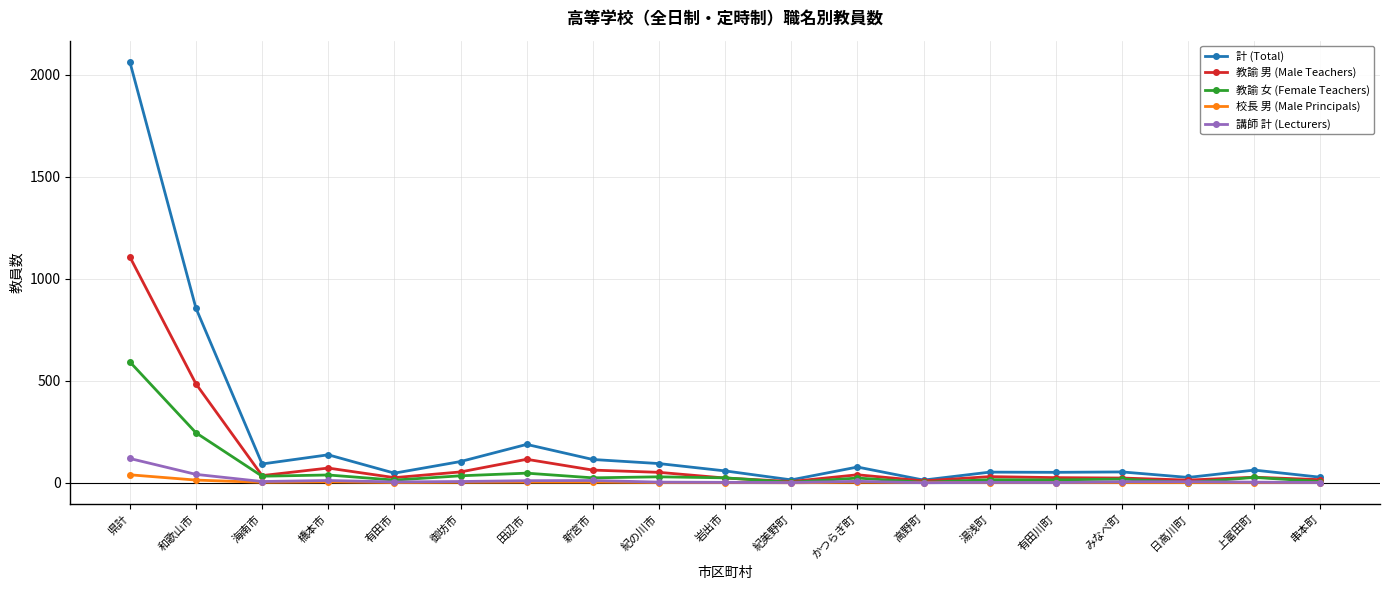

What is the highest value of the 講師 計 (Lecturers) series?

119